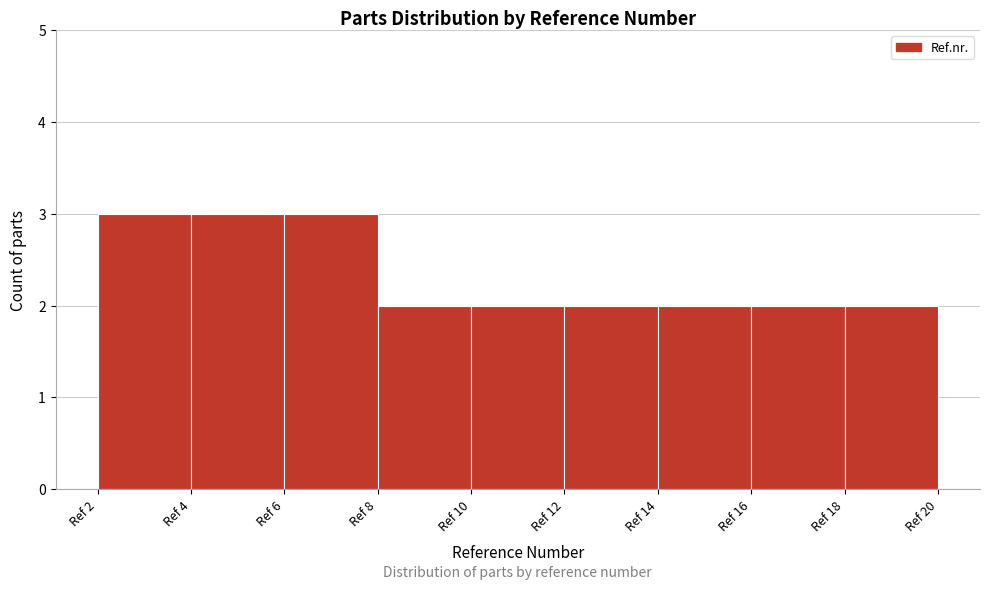

What is the height of the bar covering 10 to 12 on the x-axis? The values are not printed on the chart, so give them approximately, as read against the axis.

2